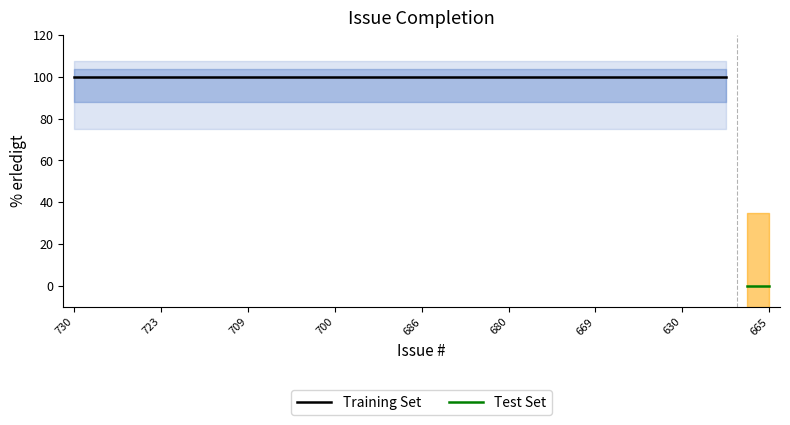

What is the sum of the values at 681 and 722?

200